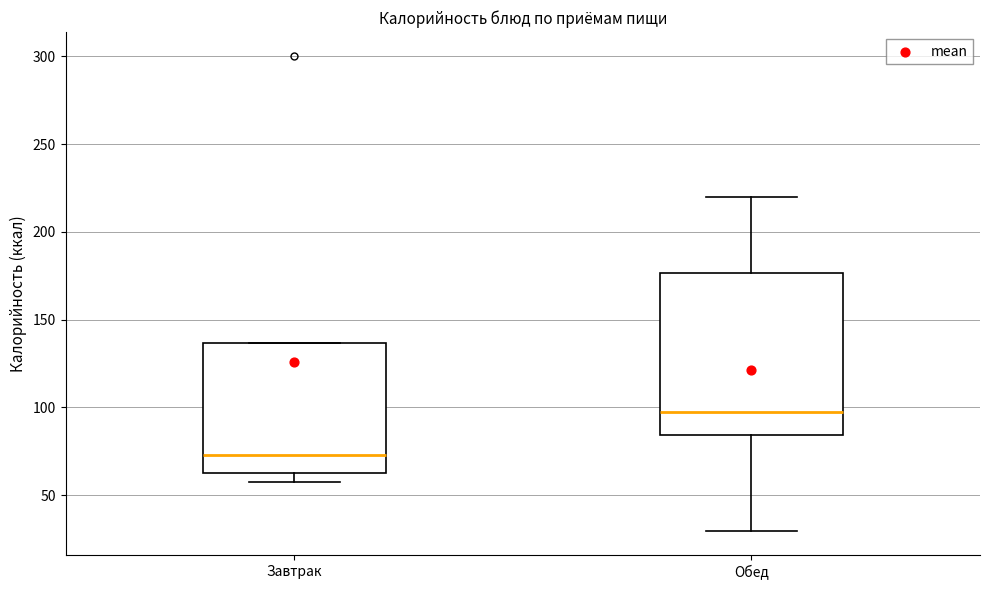

Reading left to right, read every box against the y-axis: the position of its median line, the range the box covers, and the ends of its whiskers. The values are not printed on the chart, so give them approximately, as read against the axis.

Завтрак: median 75, box 65 to 135, whiskers 60 to 135
Обед: median 95, box 85 to 175, whiskers 30 to 220